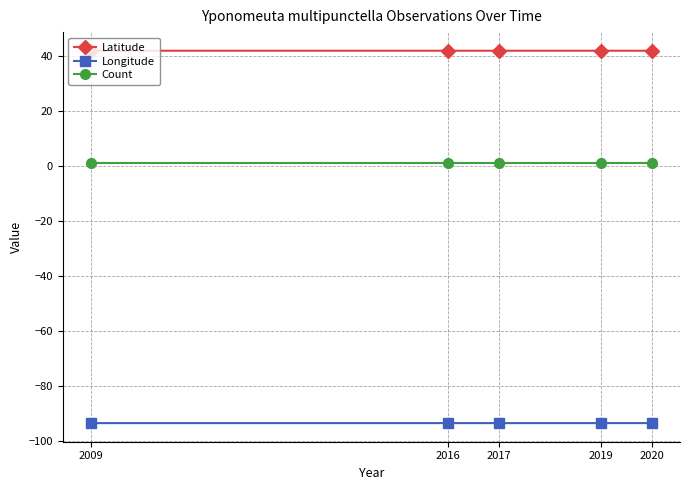

What is the greatest value displayed?

42.0